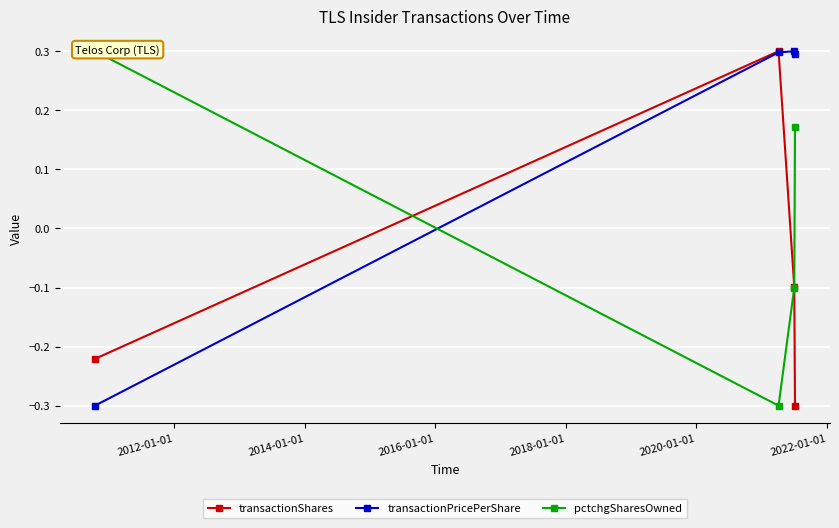

Rank the series by their maximum value, from lowest to highest.

transactionShares, transactionPricePerShare, pctchgSharesOwned